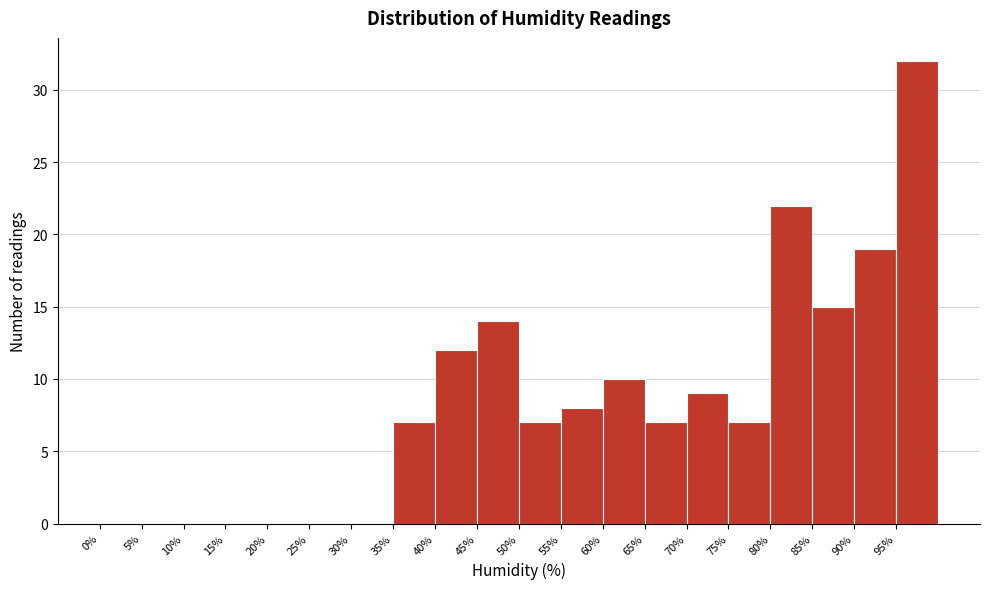

Reading left to right, transcribe this chart: for each bar, give the range it covers on the x-axis and its height. The values are not printed on the chart, so give them approximately, as read against the axis.

0 to 5: 0
5 to 10: 0
10 to 15: 0
15 to 20: 0
20 to 25: 0
25 to 30: 0
30 to 35: 0
35 to 40: 7
40 to 45: 12
45 to 50: 14
50 to 55: 7
55 to 60: 8
60 to 65: 10
65 to 70: 7
70 to 75: 9
75 to 80: 7
80 to 85: 22
85 to 90: 15
90 to 95: 19
95 to 100: 32